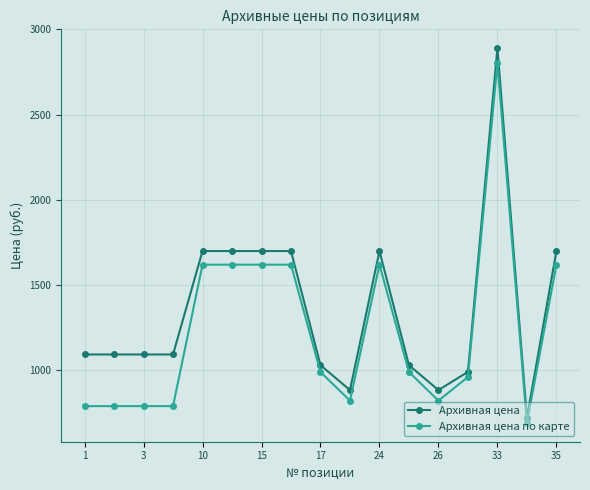

True or false: Архивная цена по карте and Архивная цена cross at least once.

False